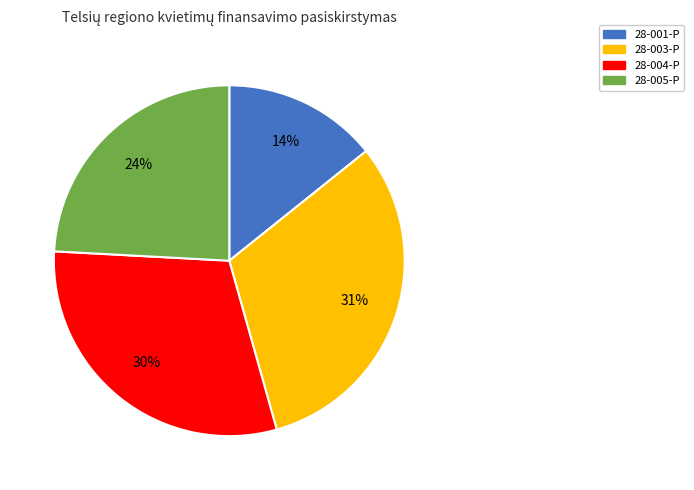

Which category has the smallest portion of the pie?

28-001-P